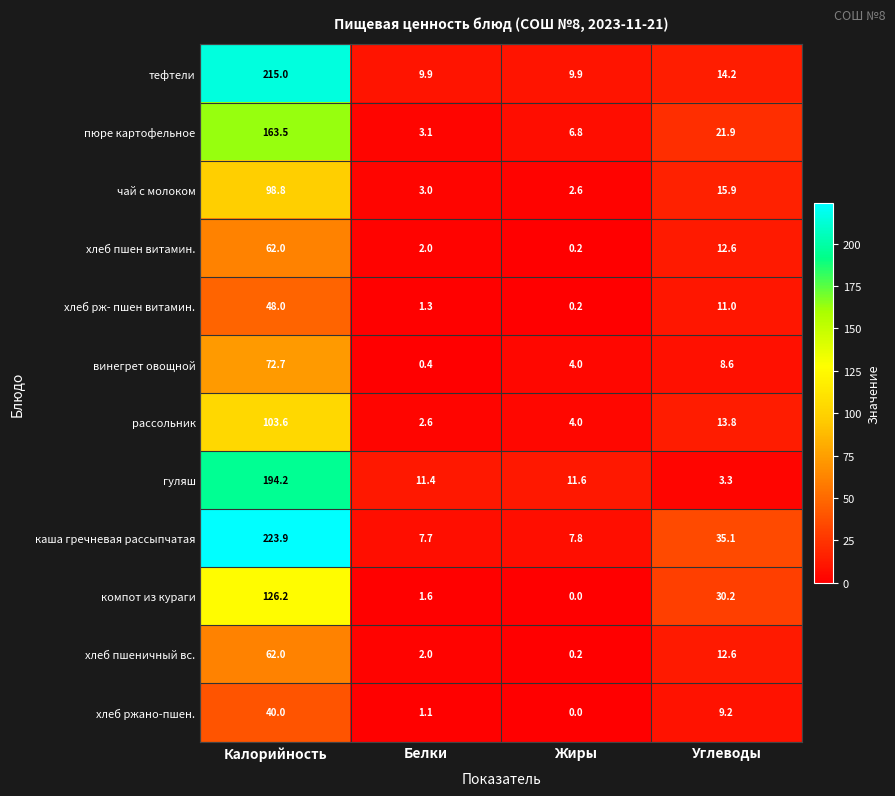

What is the total value across all series at Белки?

46.1